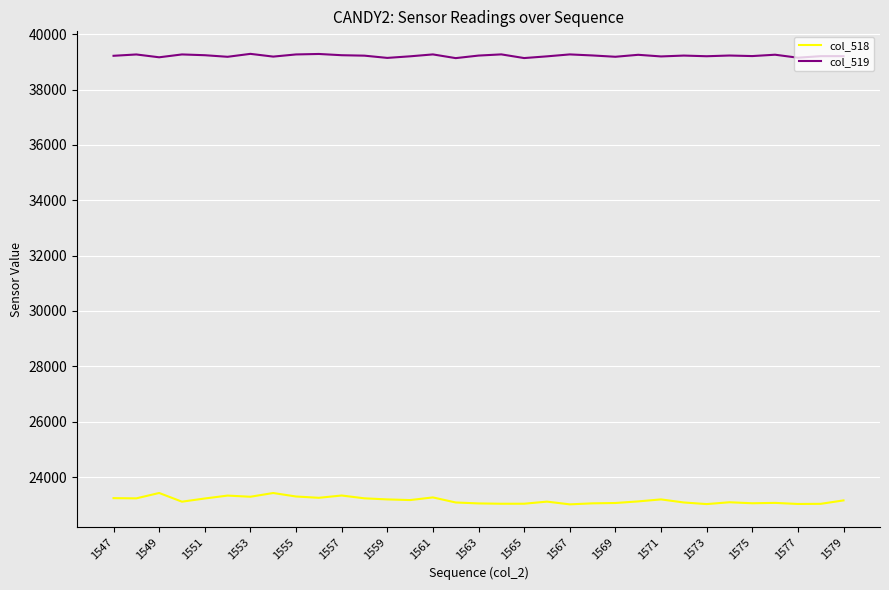

How many values in the col_518 series are below 23119?

16